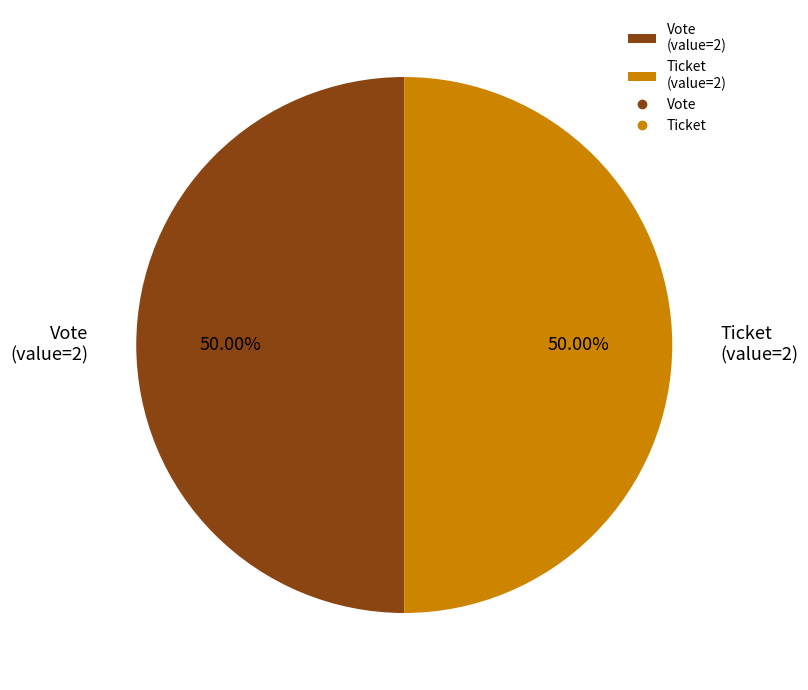

Is the sum of Vote (value=2) and Ticket (value=2) greater than half?

Yes